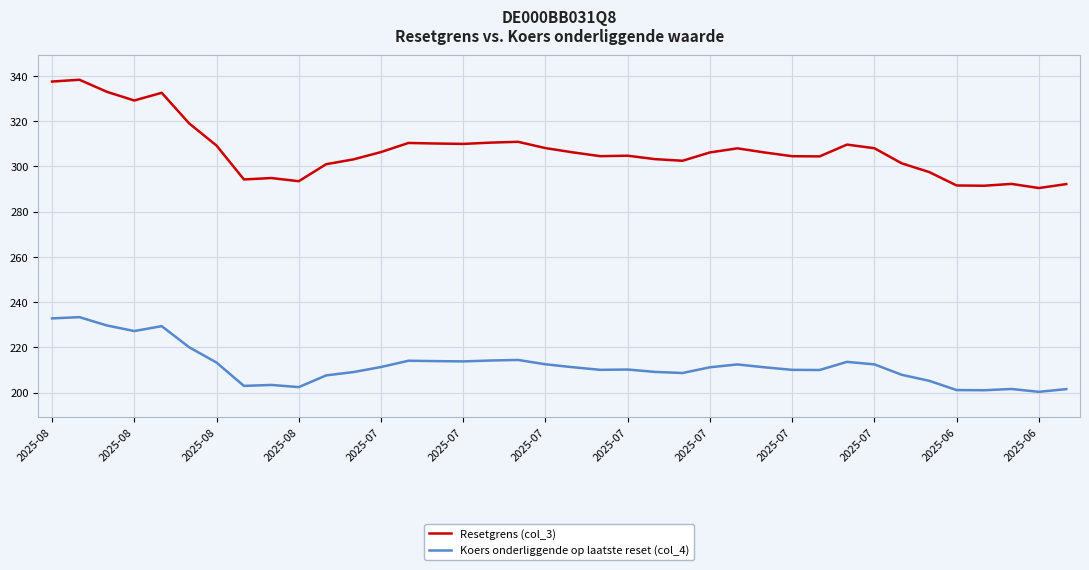

Which series has the widest spread of values?

Resetgrens (col_3)